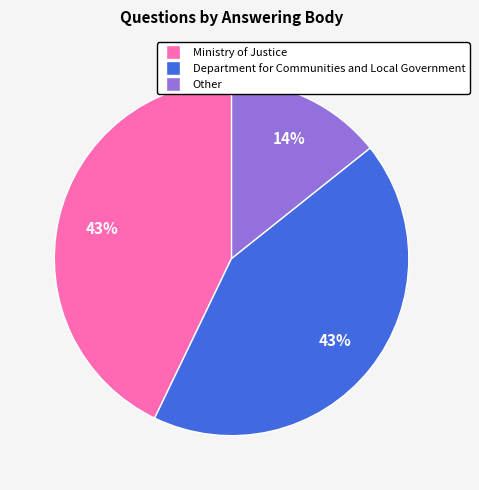

Between Department for Communities and Local Government and Other, which is larger?

Department for Communities and Local Government